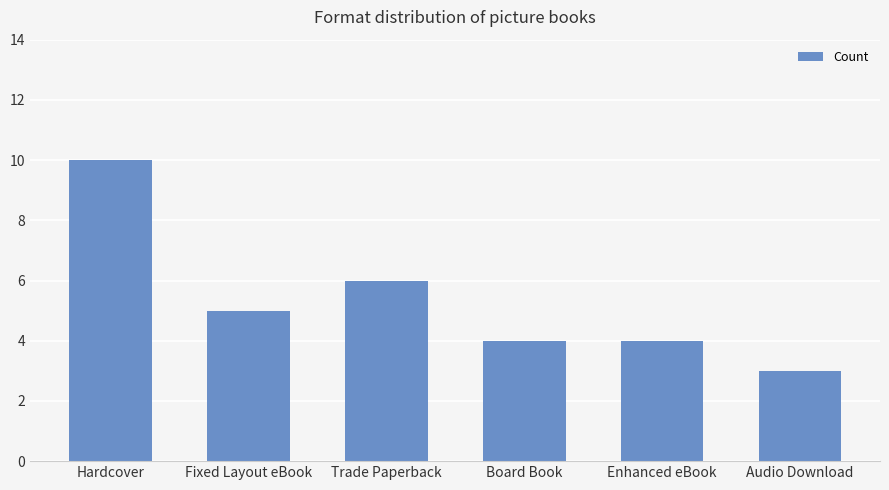

What is the greatest value displayed?

10